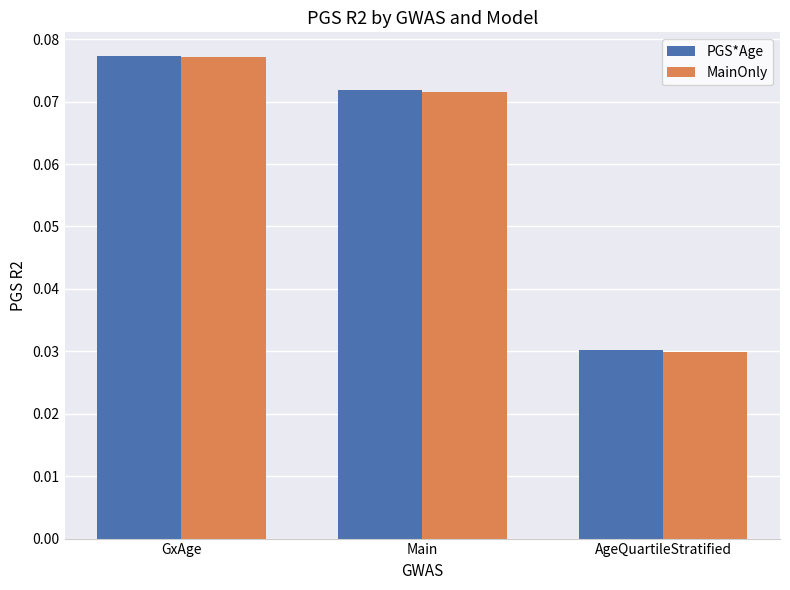

At which category is the sum across all series the highest?

GxAge